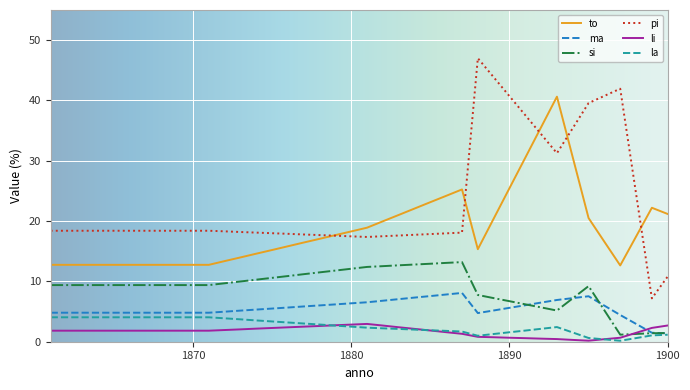

True or false: pi and ma intersect in this chart.

False